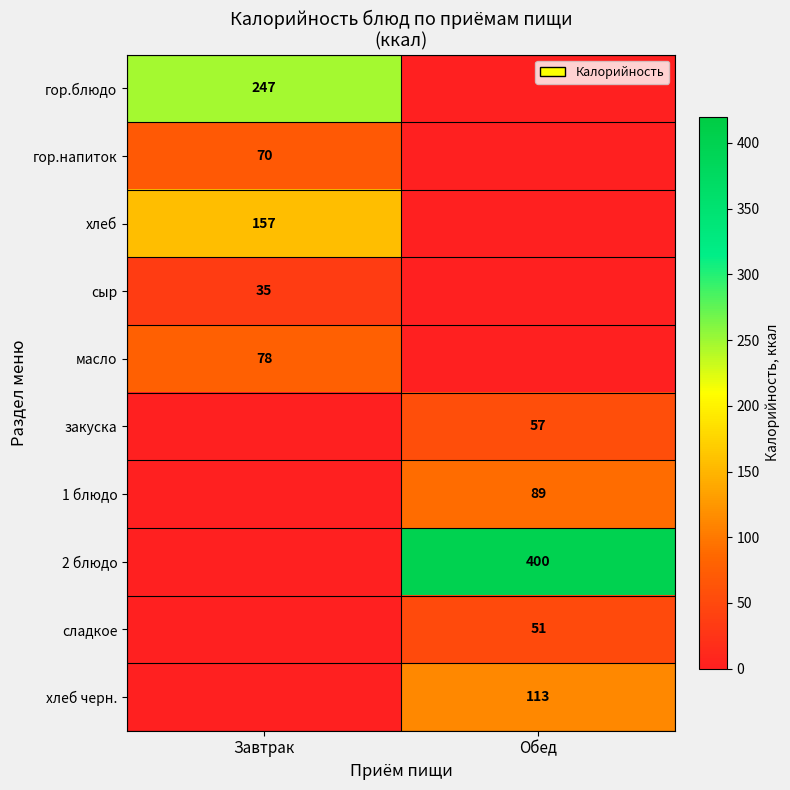

True or false: масло has a value of 45 at Завтрак.

False